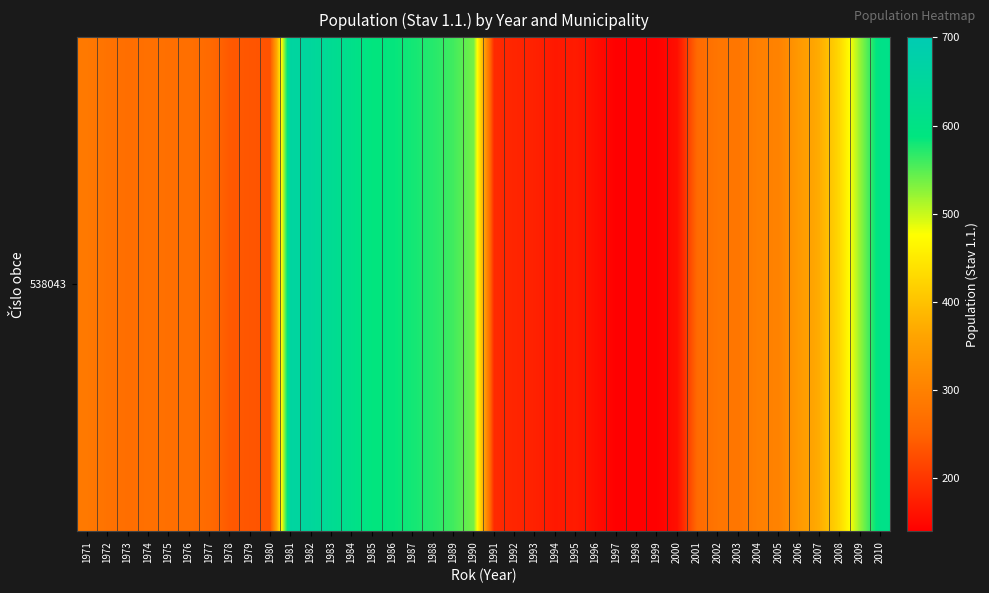

Count the number of data series in this chart.

1